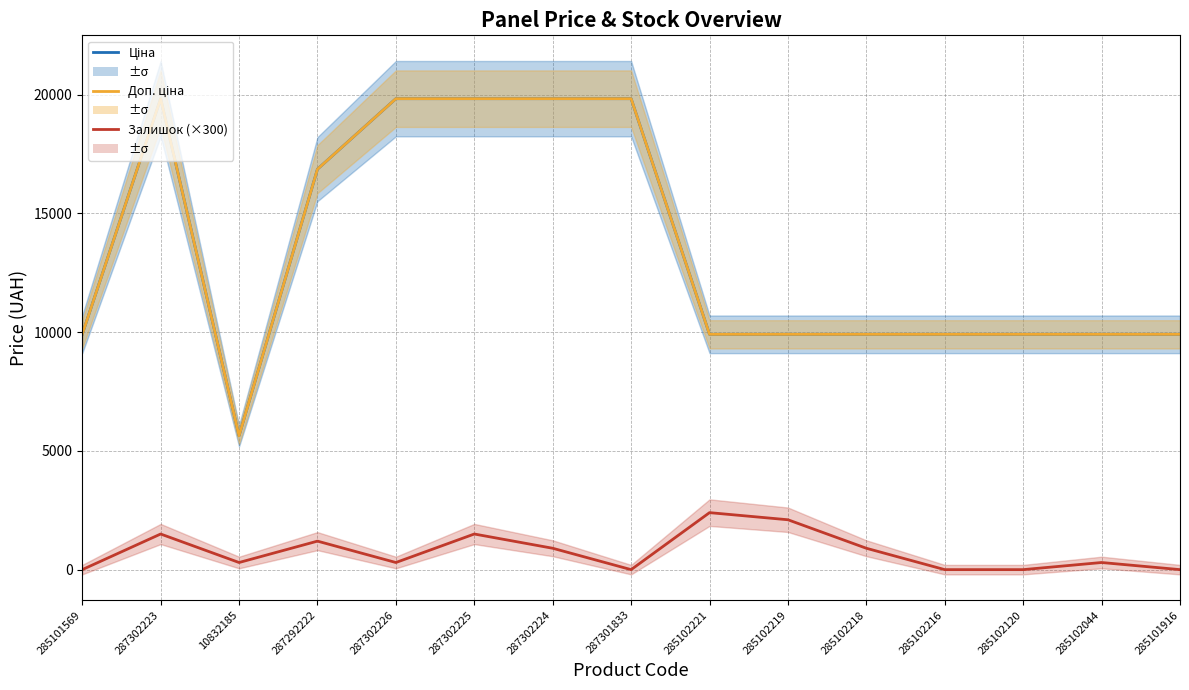

What is the label of the 6th point from the right?

285102219